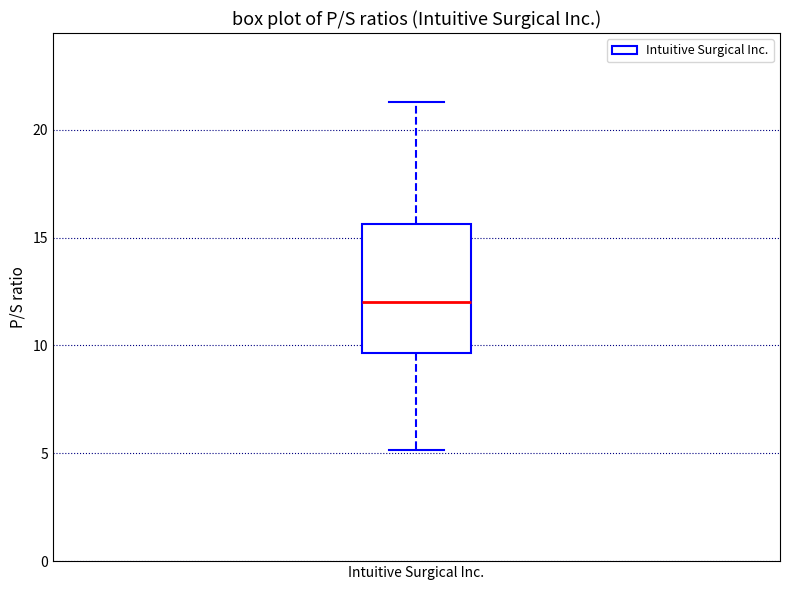

Transcribe this box plot: give where the median line is, the range the box spans, and where the two whiskers end, as read against the y-axis. The values are not printed on the chart, so give them approximately, as read against the axis.

median 12.0, box 9.5 to 15.5, whiskers 5.0 to 21.5